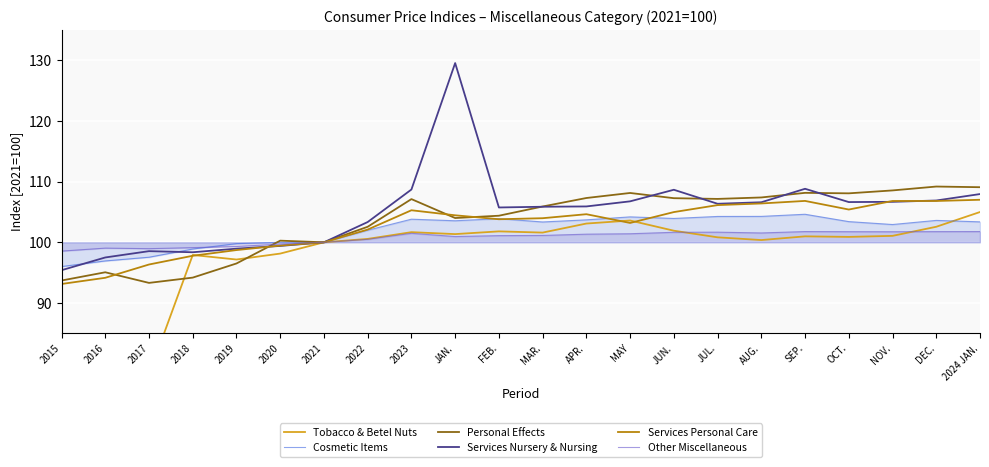

True or false: Personal Effects has a value of 171.9 at 2020.

False